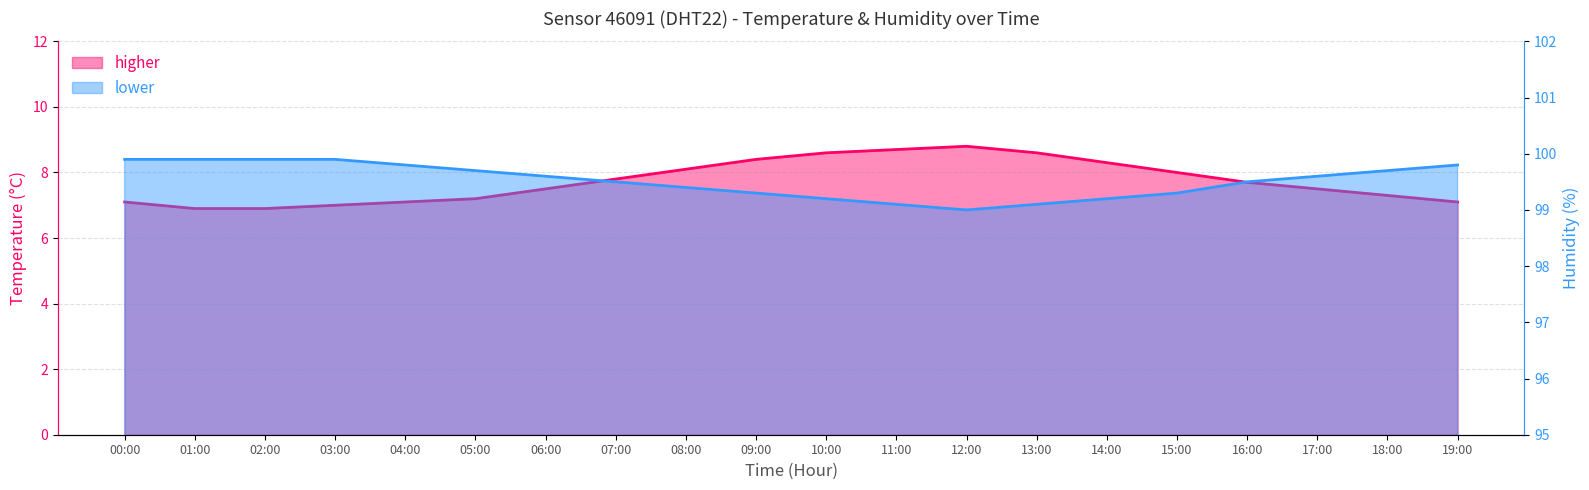

Reading left to right, transcribe all the data shown in this chart.

temperature: 7.1	6.9	6.9	7.0	7.1	7.2	7.5	7.8	8.1	8.4	8.6	8.7	8.8	8.6	8.3	8.0	7.7	7.5	7.3	7.1
humidity: 99.9	99.9	99.9	99.9	99.8	99.7	99.6	99.5	99.4	99.3	99.2	99.1	99.0	99.1	99.2	99.3	99.5	99.6	99.7	99.8